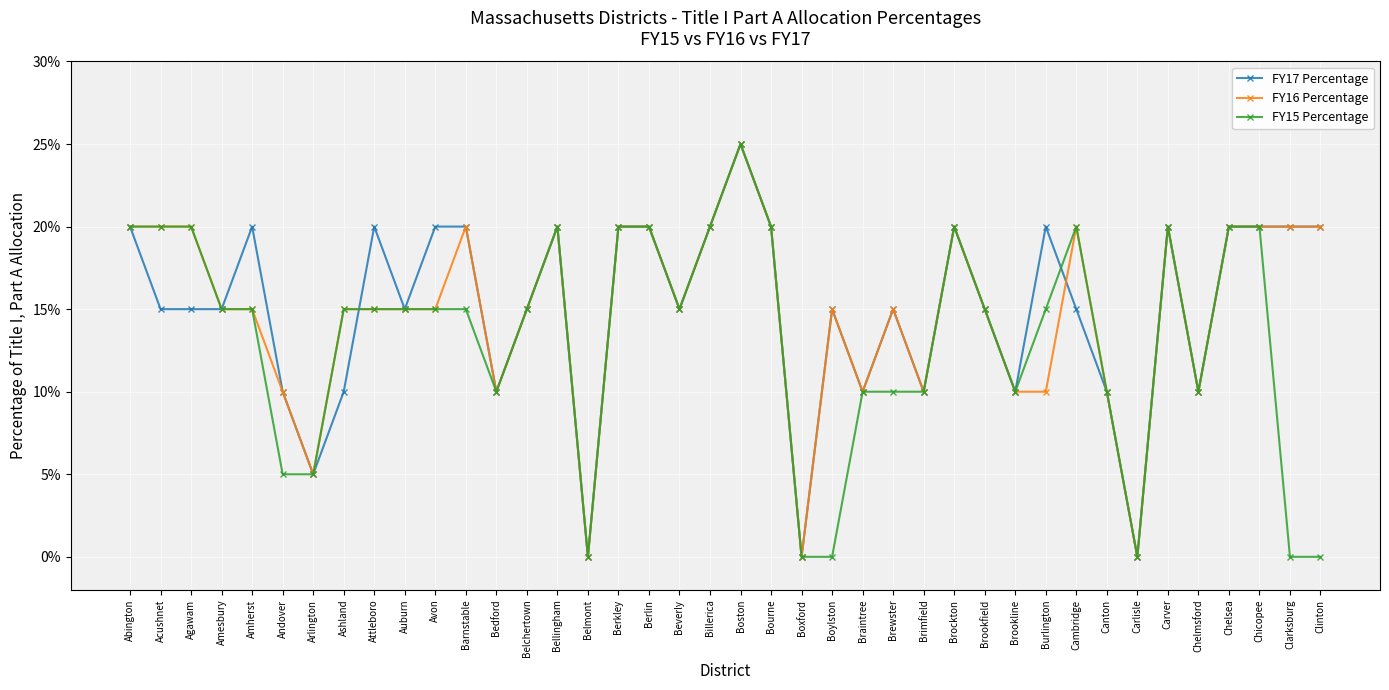

How many interior local peaks does the FY17 Percentage series have?

9